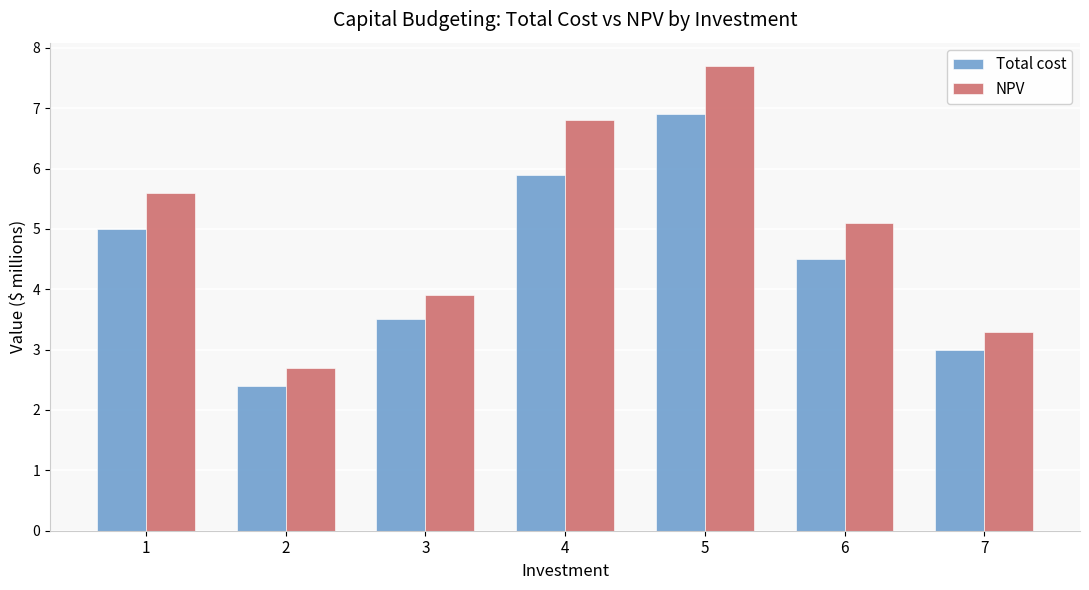

What is the minimum value for NPV?

2.7